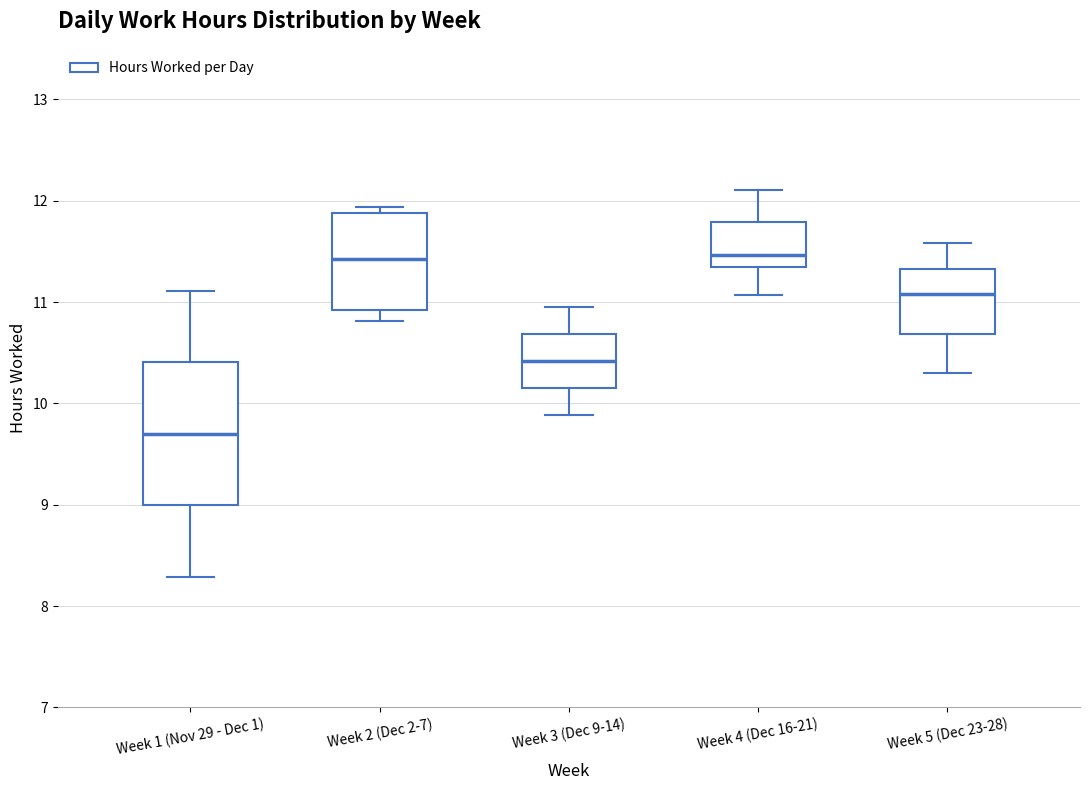

Reading left to right, read every box against the y-axis: the position of its median line, the range the box covers, and the ends of its whiskers. The values are not printed on the chart, so give them approximately, as read against the axis.

Week 1 (Nov 29 - Dec 1): median 9.7, box 9.0 to 10.4, whiskers 8.3 to 11.1
Week 2 (Dec 2-7): median 11.4, box 10.9 to 11.9, whiskers 10.8 to 11.9 (just above the box's upper edge)
Week 3 (Dec 9-14): median 10.4, box 10.2 to 10.7, whiskers 9.9 to 11.0
Week 4 (Dec 16-21): median 11.5, box 11.3 to 11.8, whiskers 11.1 to 12.1
Week 5 (Dec 23-28): median 11.1, box 10.7 to 11.3, whiskers 10.3 to 11.6